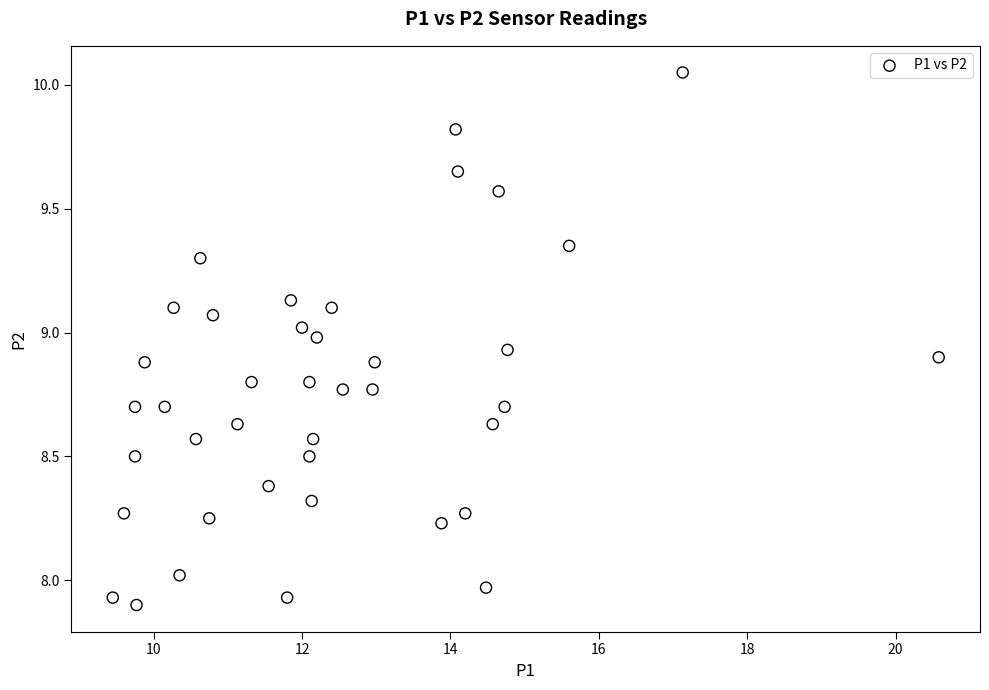

What is the range of X values (max minus min)?

11.1